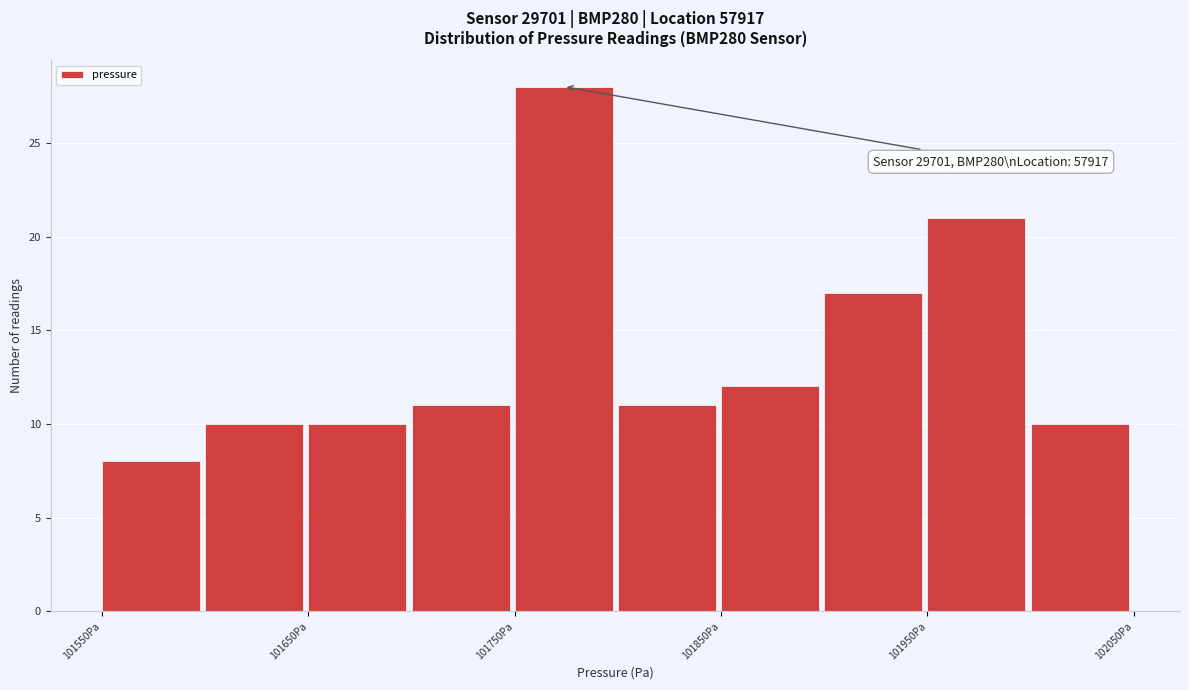

Which range on the x-axis has the tallest bar?

101750 to 101800